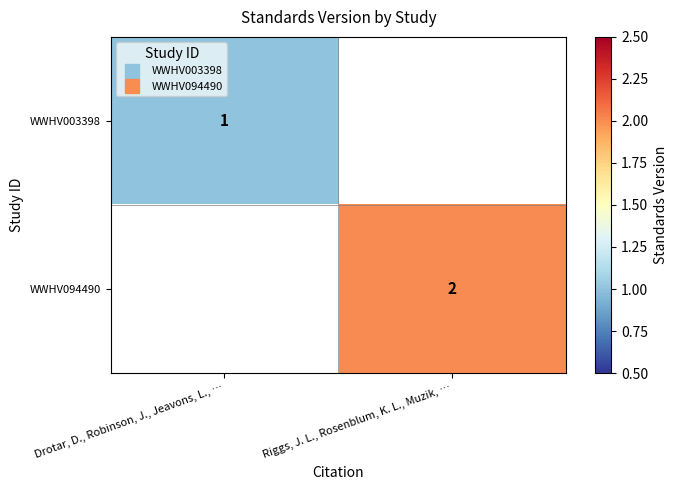

Between Drotar, D., Robinson, J., Jeavons, L., … and Riggs, J. L., Rosenblum, K. L., Muzik, …, which is larger?

Riggs, J. L., Rosenblum, K. L., Muzik, …